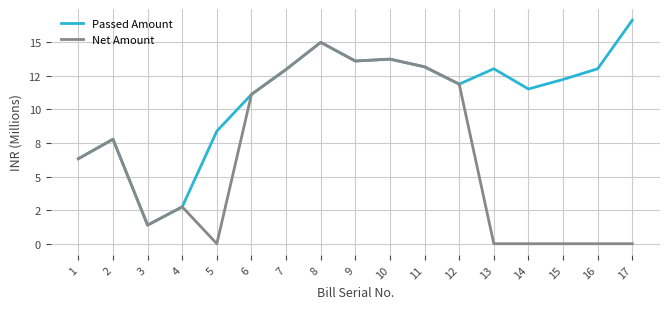

Does the chart display data point markers on the line(s)?

No